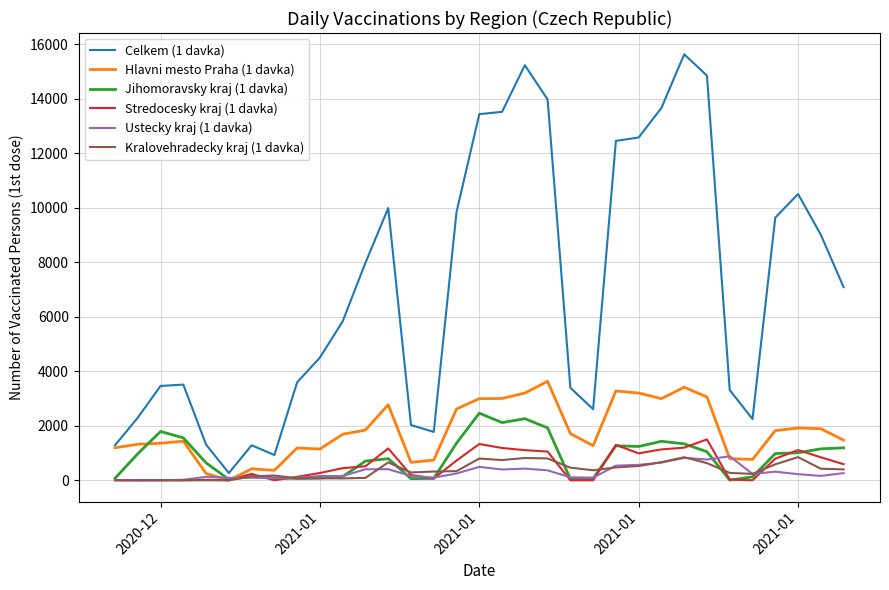

Which series has the widest spread of values?

Celkem (1 davka)